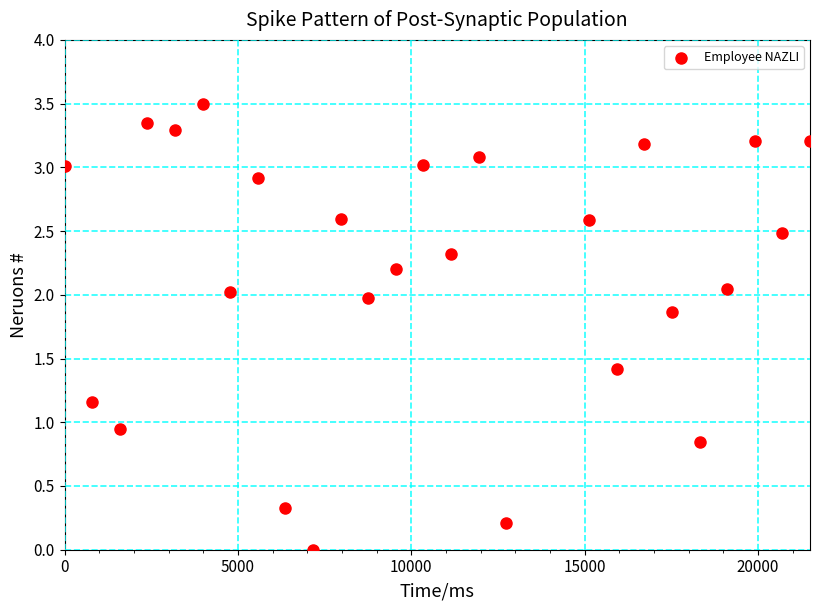

What is the range of Y values (max minus min)?

3.5